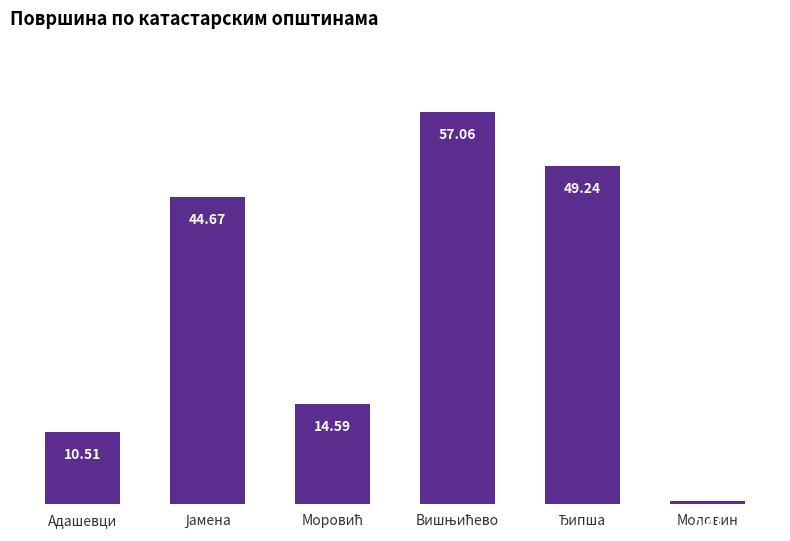

Count the number of data series in this chart.

1